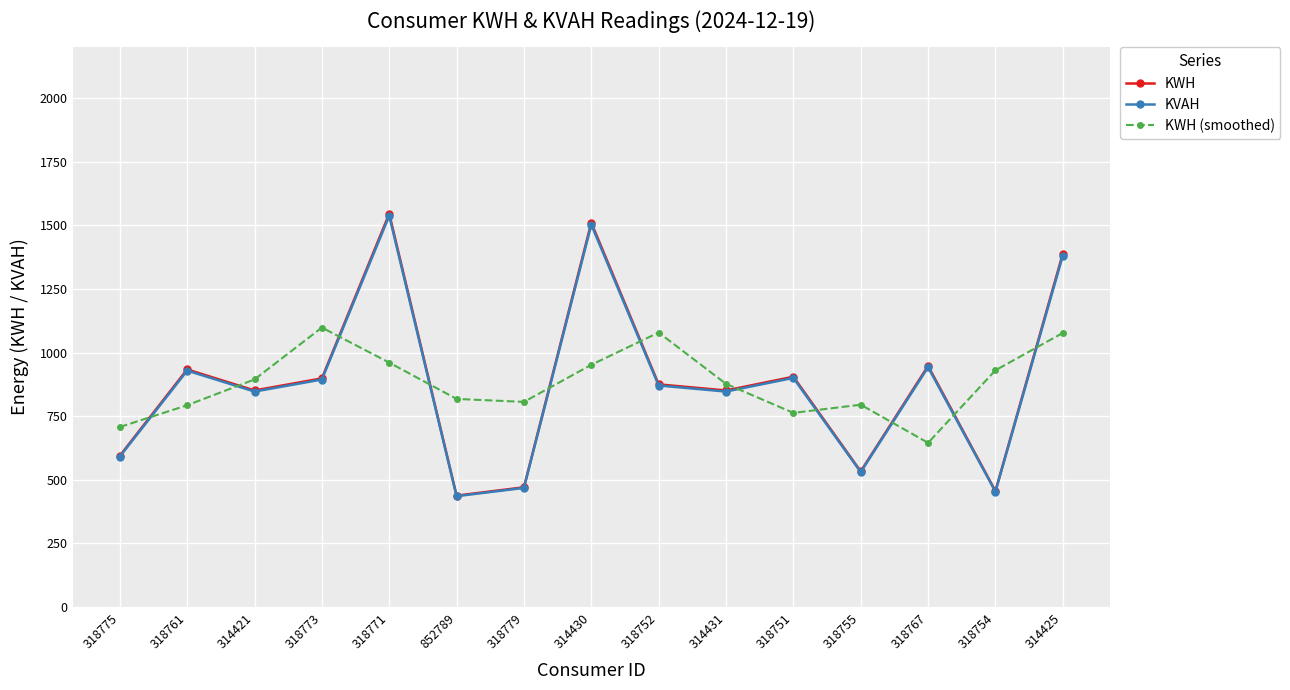

The value of KWH at 318767 is 947.3. True or false?

True